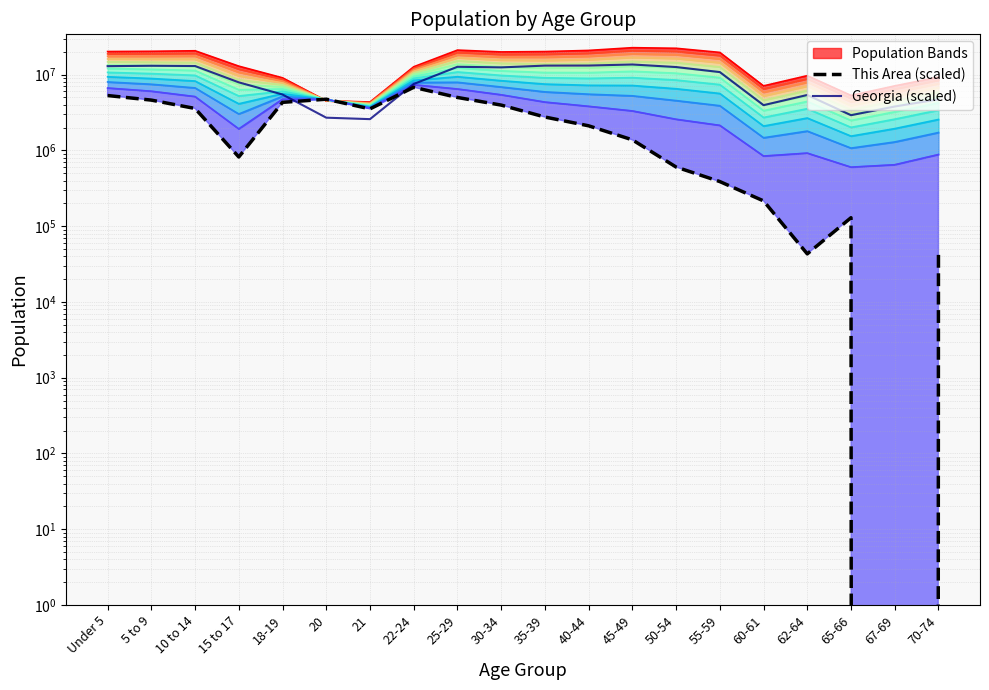

Does the chart display data point markers on the line(s)?

No